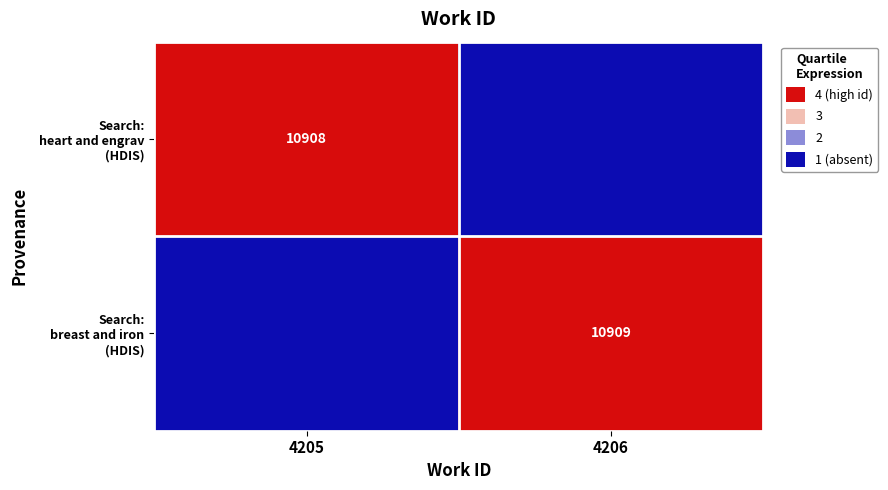

Which has a higher value, 4205 or 4206?

4205